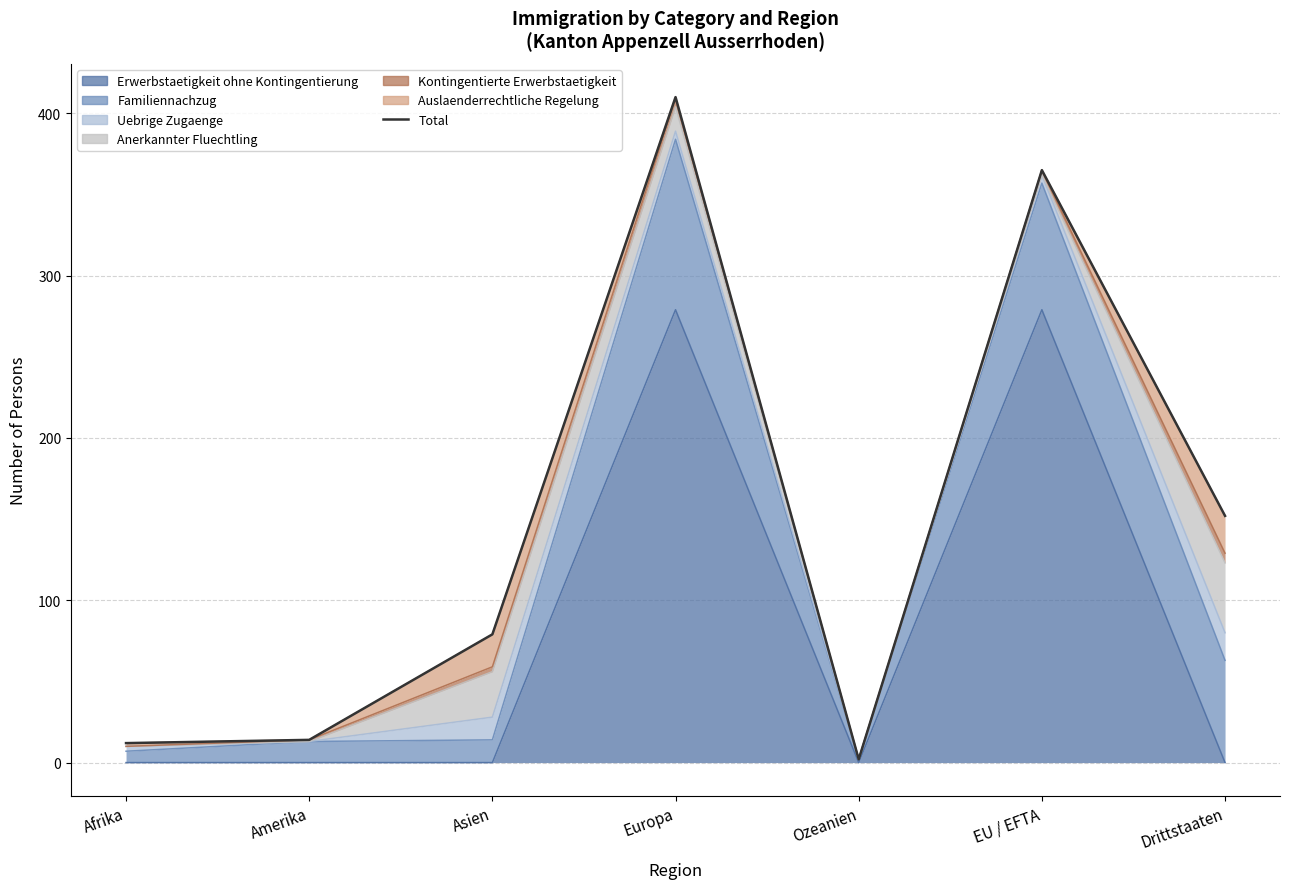

What is the change in value from Afrika to Amerika?

+2